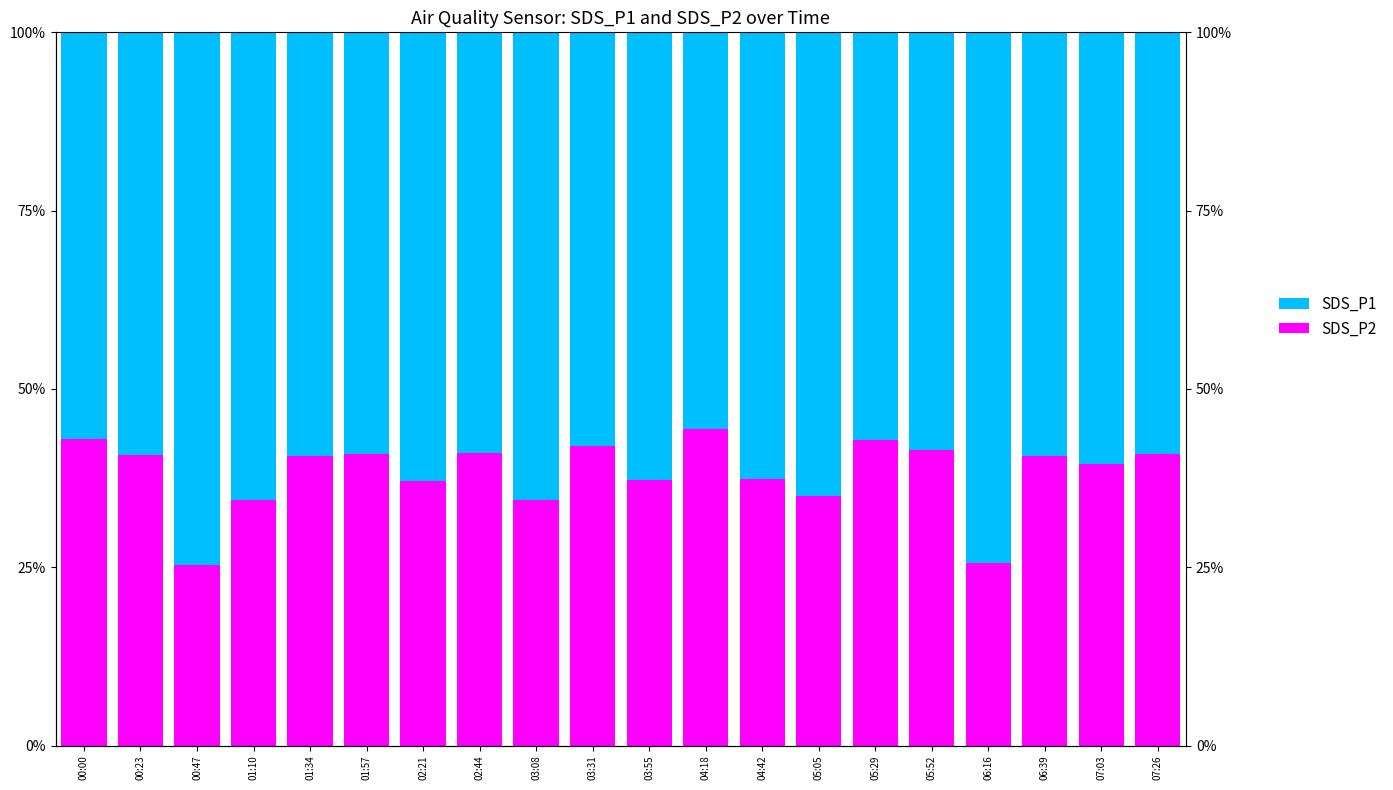

Between 01:34 and 06:16, which series saw the biggest shift?

SDS_P2